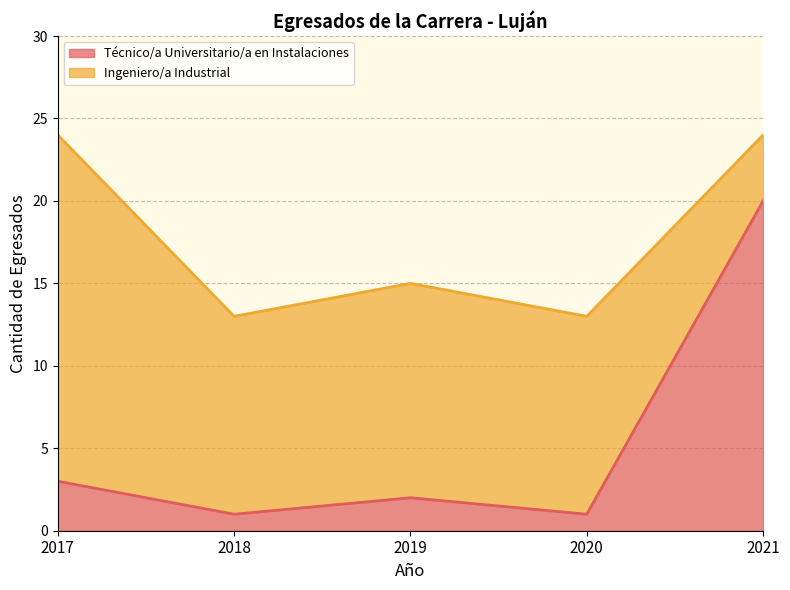

What is the difference between the maximum and minimum values?

19